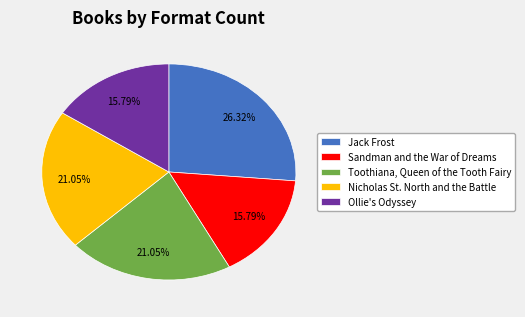

How many segments does this pie chart have?

5